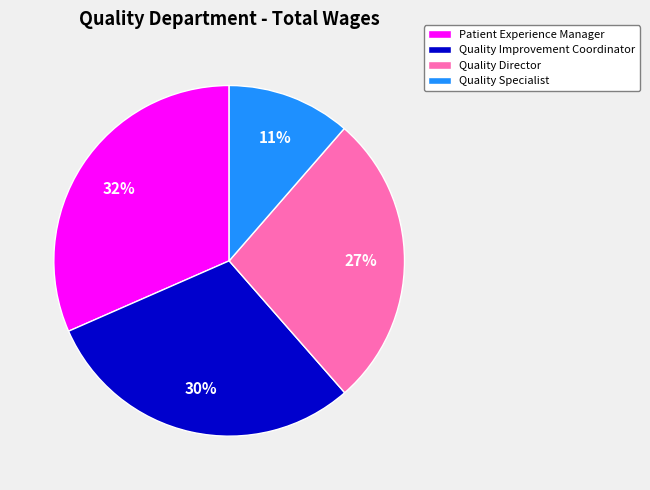

Is there a majority slice in this chart?

No